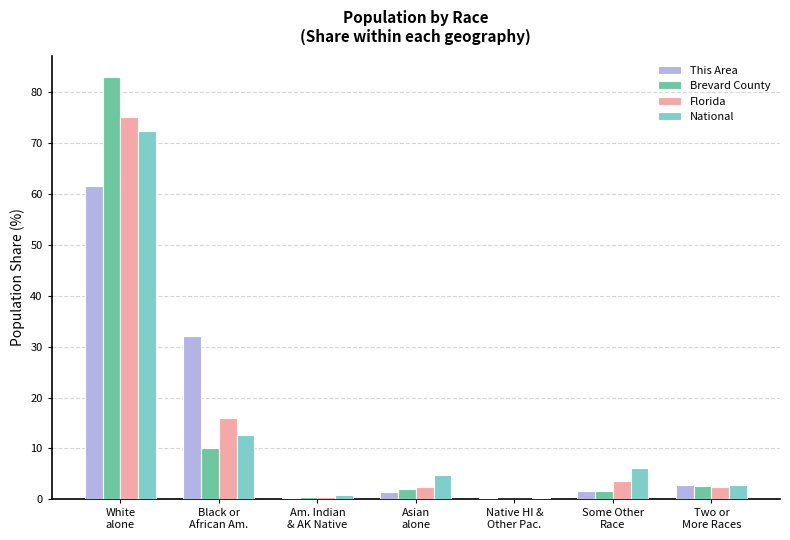

What is the sum of all Florida values?

100.0